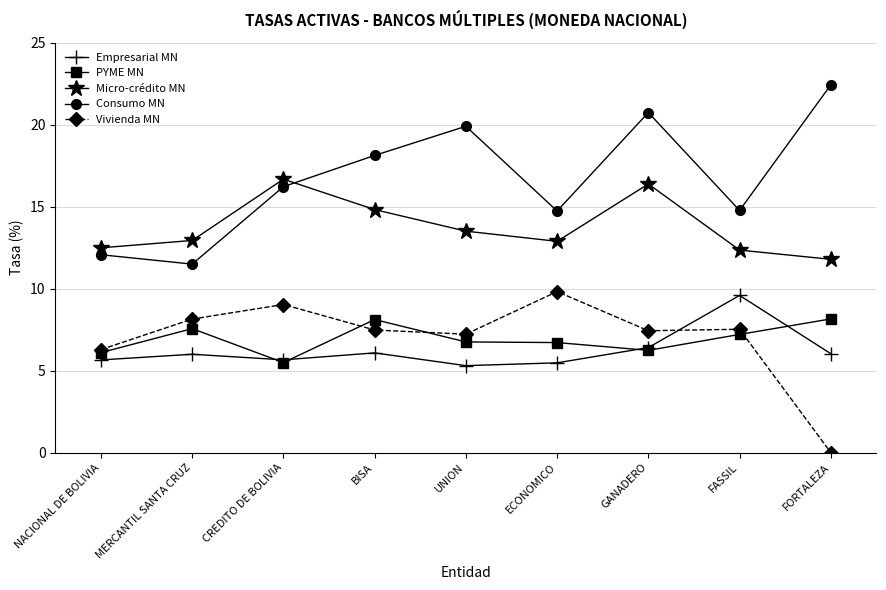

How many lines are shown in the chart?

5